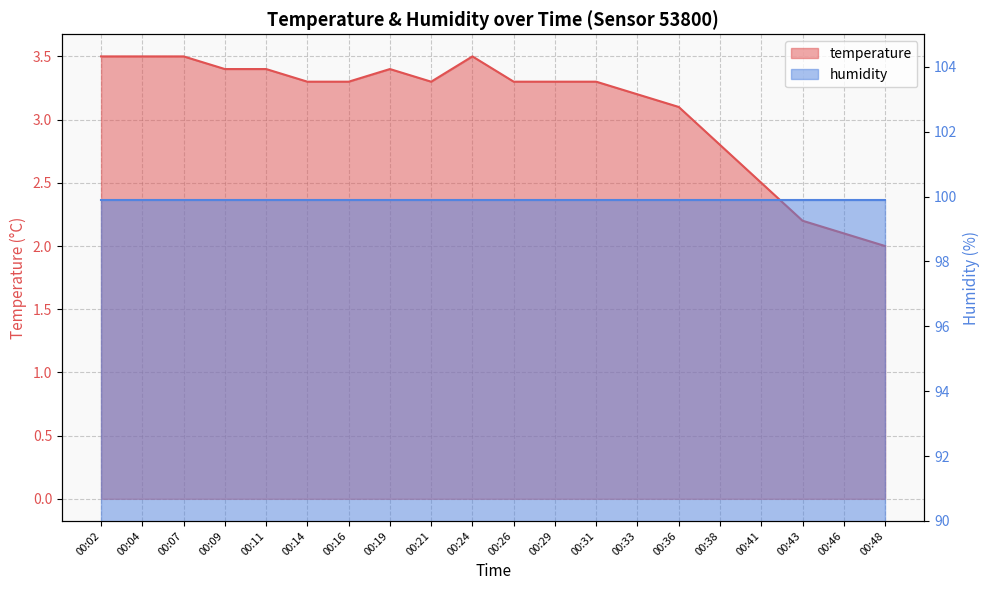

What is the value of the 11th point from the left?

3.3